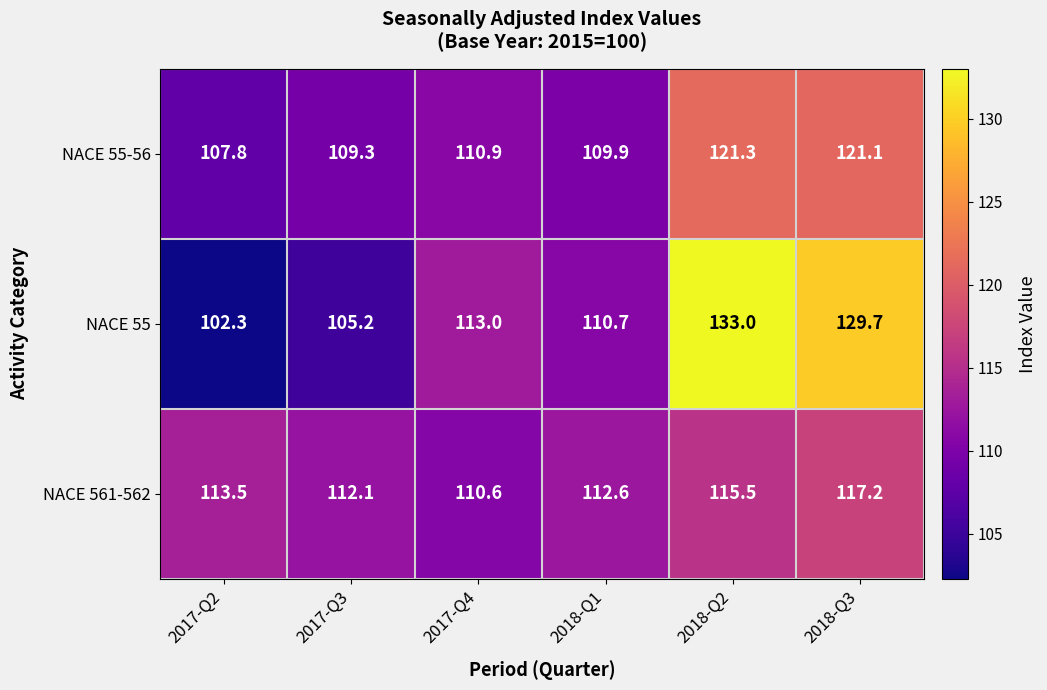

True or false: NACE 55 has a value of 129.7 at 2018-Q3.

True